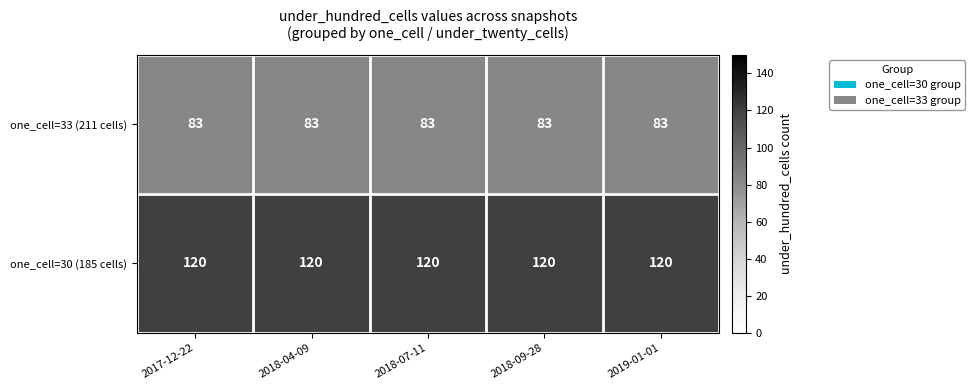

What is the sum of all one_cell=33 (211 cells) values?

415